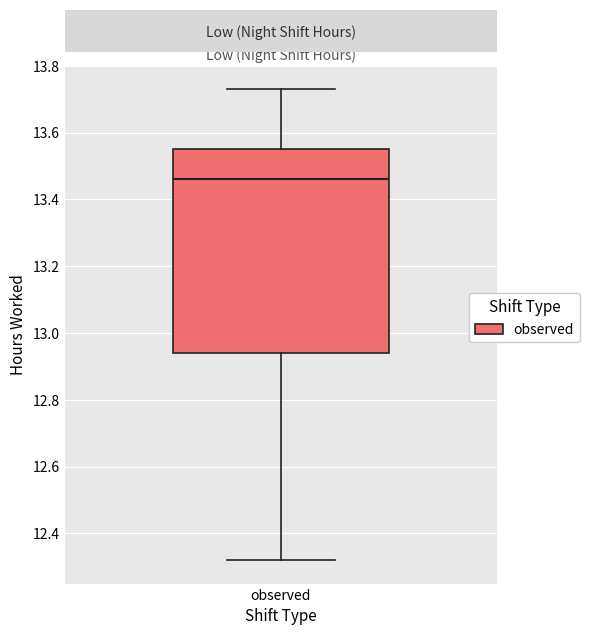

Transcribe this box plot: give where the median line is, the range the box spans, and where the two whiskers end, as read against the y-axis. The values are not printed on the chart, so give them approximately, as read against the axis.

median 13.46, box 12.94 to 13.56, whiskers 12.32 to 13.74